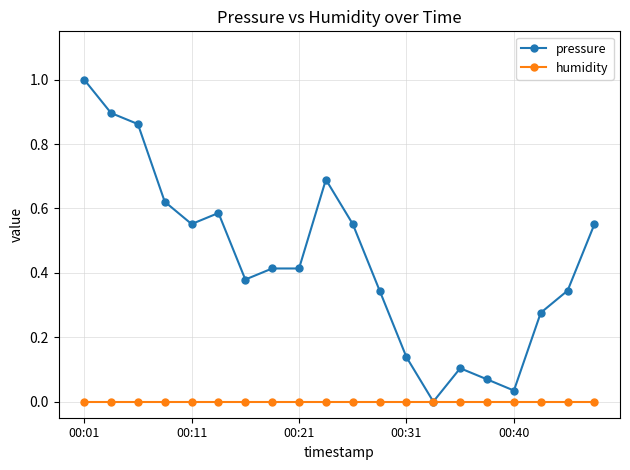

How many data points does each series have?

20